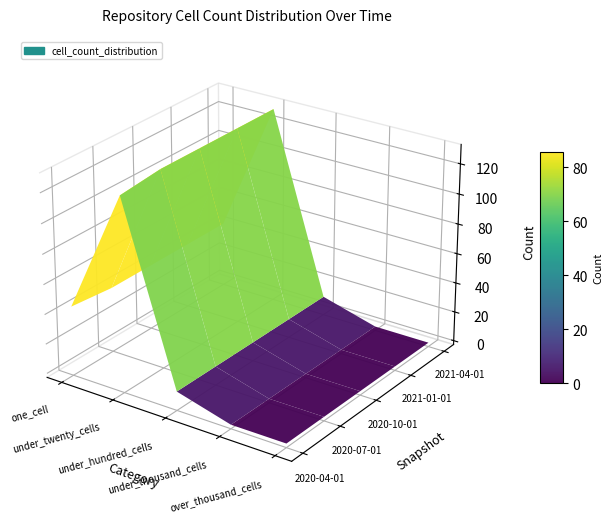

List the series in order of their peak value, highest first.

2020-07-01, 2020-10-01, 2021-01-01, 2021-04-01, 2020-04-01